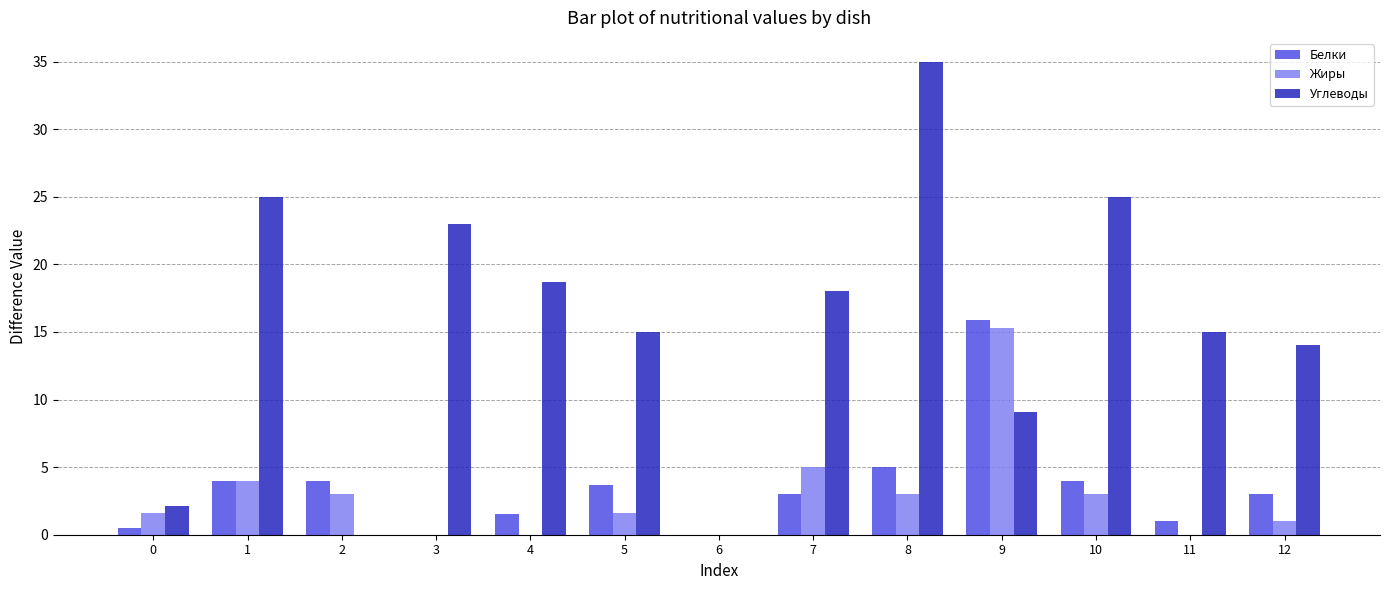

Is the value of Белки at 4 greater than the value of Углеводы at 10?

No